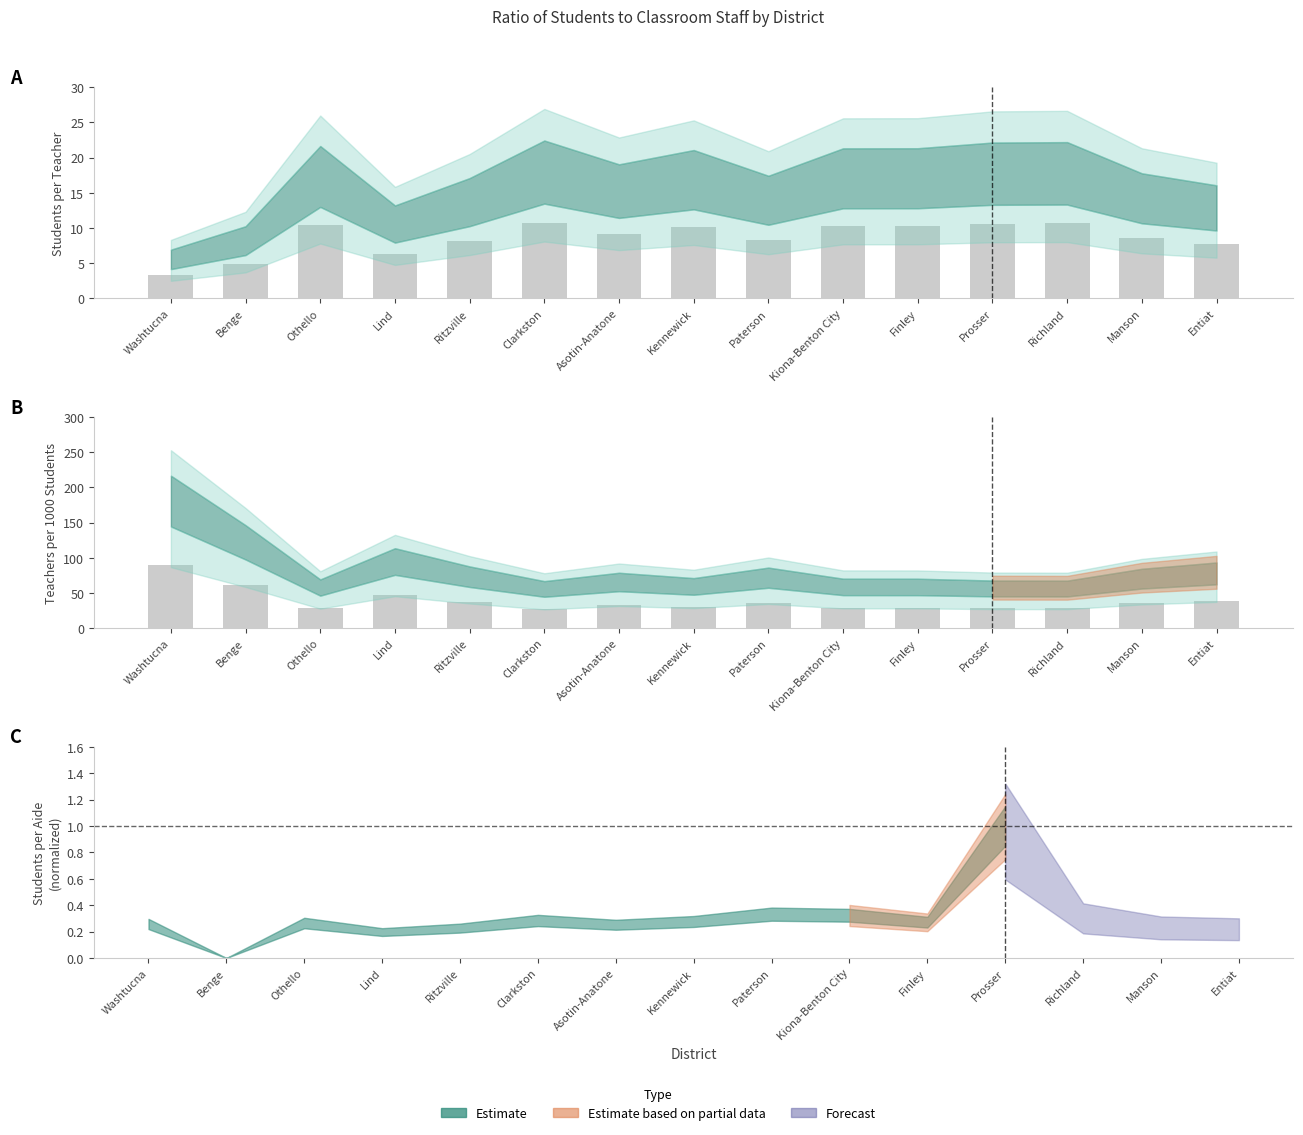

Which has a higher value, Manson or Washtucna?

Manson